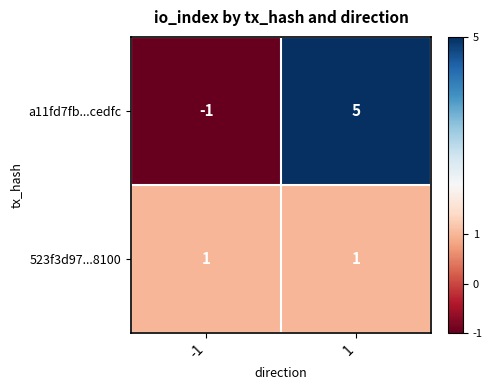

How many distinct data groups are displayed?

2